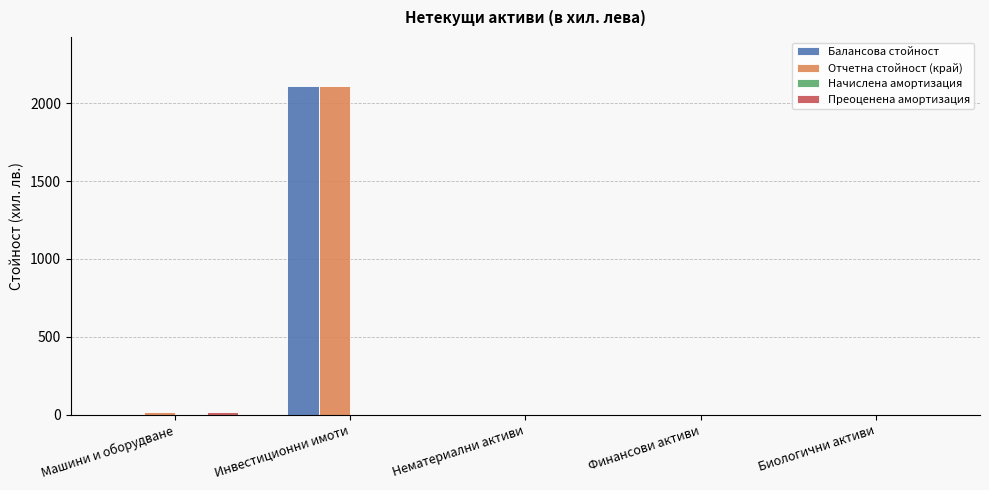

True or false: Отчетна стойност (край) has a value of -1210 at Финансови активи.

False